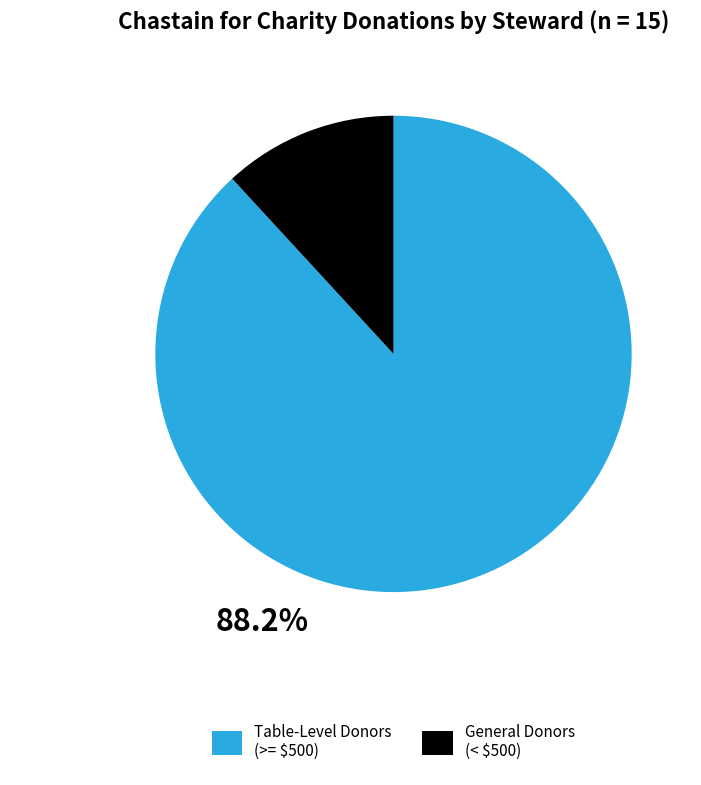

Does any single category account for the majority?

Yes